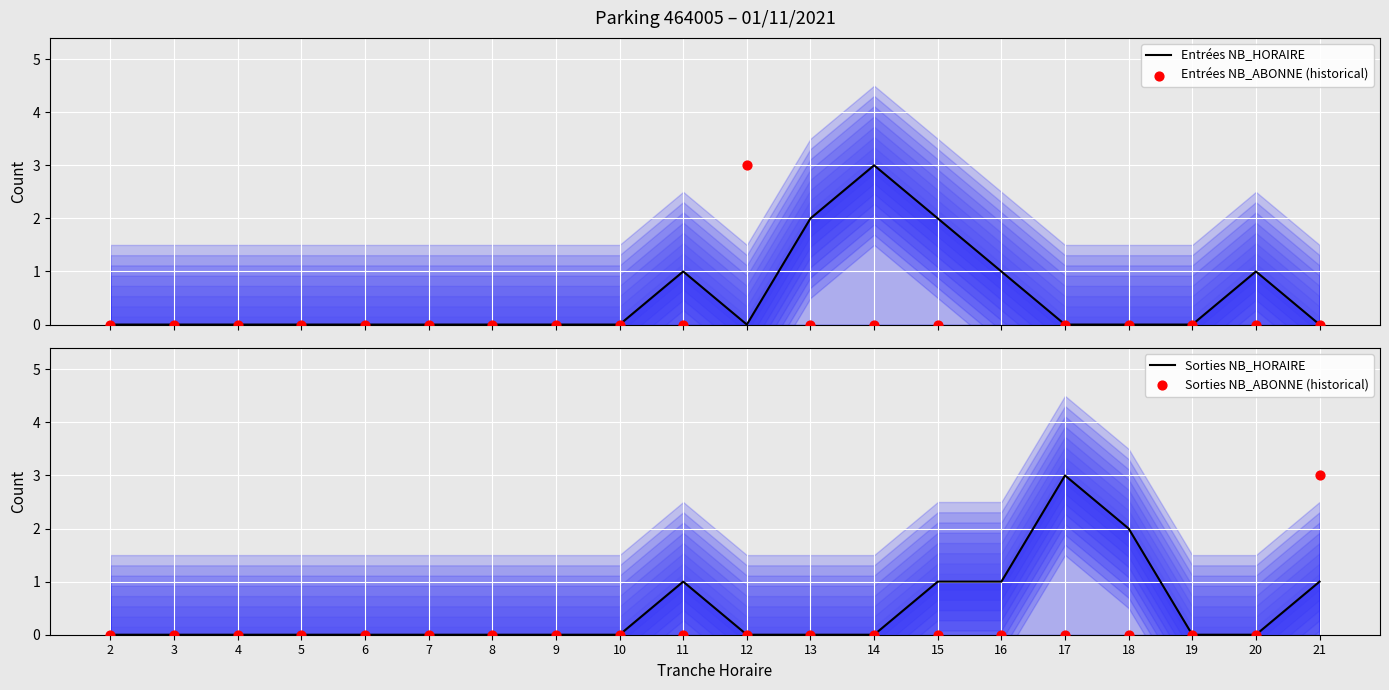

Which series reaches the maximum Y coordinate?

Entrées NB_ABONNE (historical)